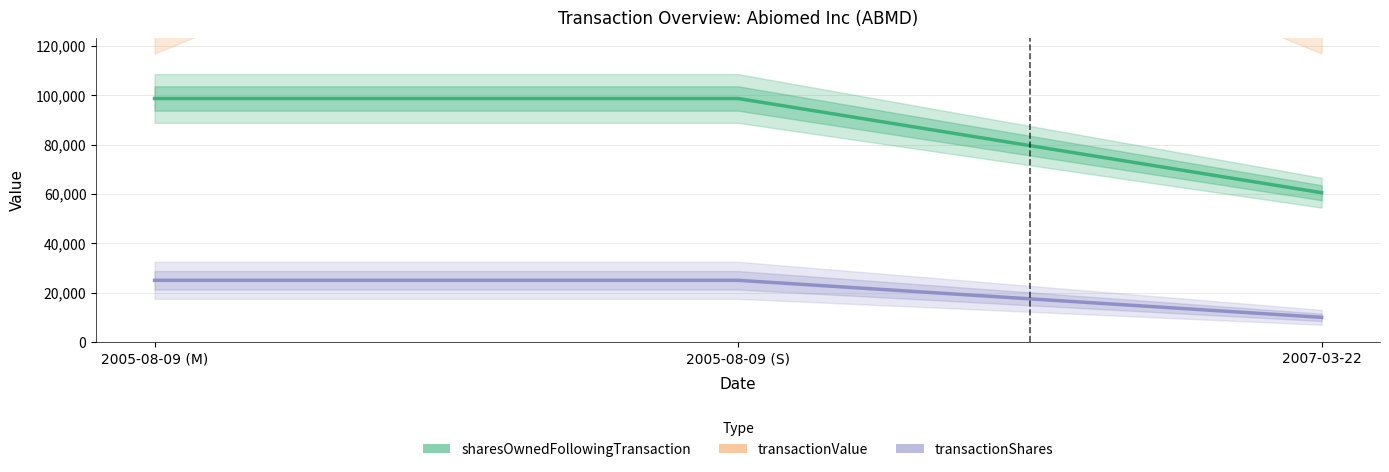

Reading left to right, what are all the values shown in this chart?

sharesOwnedFollowingTransaction: 2005-08-09 (M)=98638	2005-08-09 (S)=98638	2007-03-22=60481
transactionValue: 2005-08-09 (M)=137500	2005-08-09 (S)=251285	2007-03-22=137500
transactionShares: 2005-08-09 (M)=25000	2005-08-09 (S)=25000	2007-03-22=10000